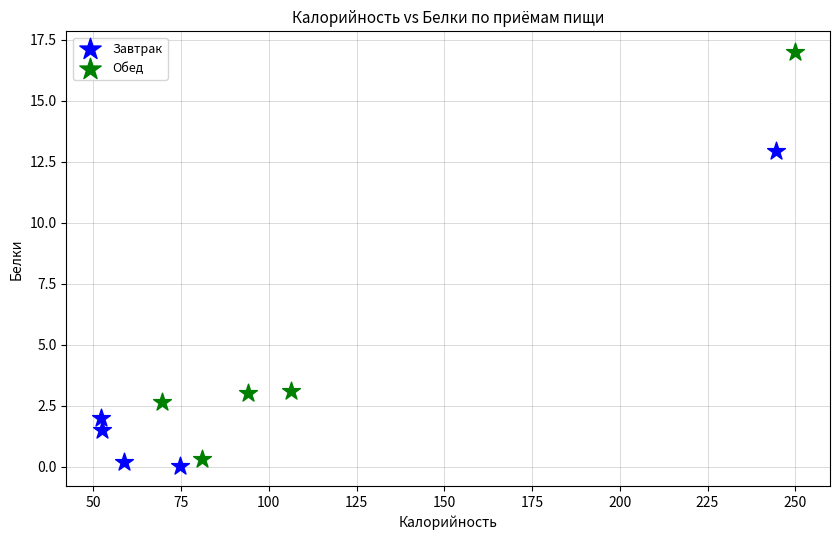

Which series contains the highest Y value?

Обед